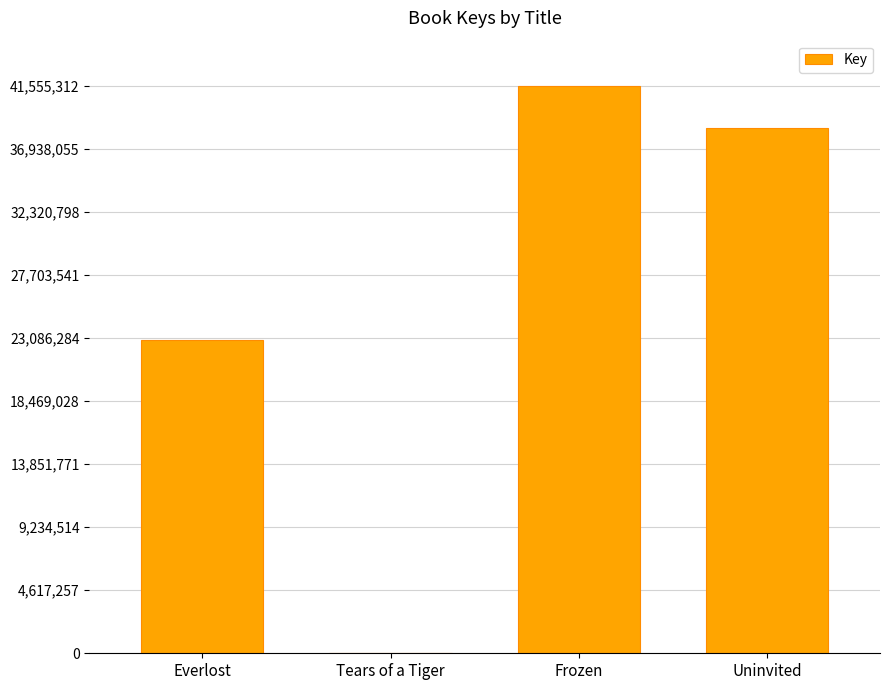

How many data points does each series have?

4